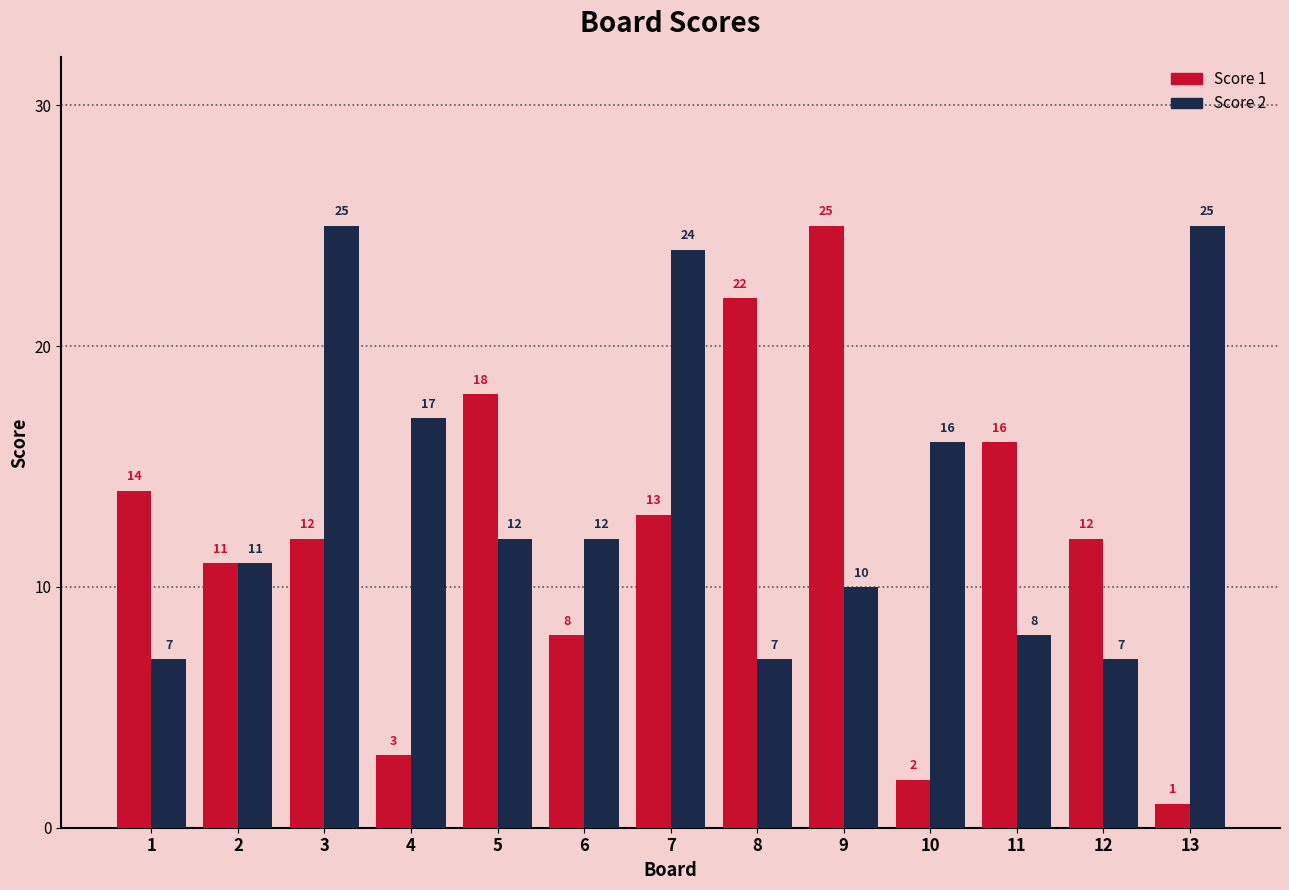

How many groups of bars are there?

13